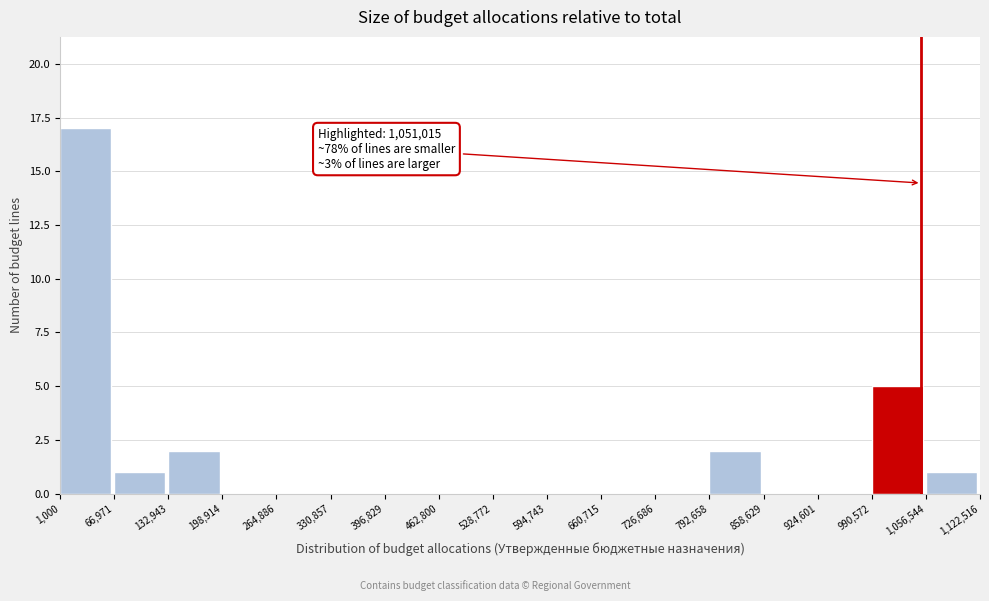

Over which range of the x-axis is the bar tallest?

1,000 to 66,971